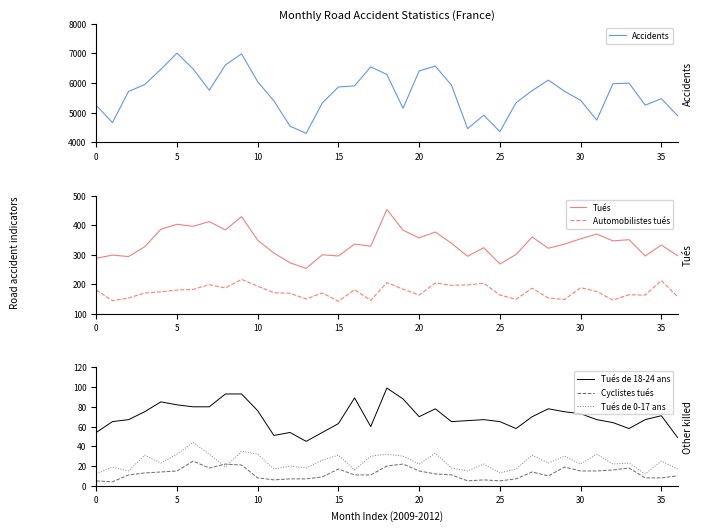

Reading left to right, transcribe all the data shown in this chart.

Accidents: 5247	4664	5714	5947	6461	7008	6478	5758	6611	6984	6043	5400	4545	4299	5326	5866	5904	6546	6288	5147	6408	6570	5929	4460	4912	4357	5333	5744	6098	5722	5415	4748	5976	5995	5253	5471	4900
Tués: 288	299	294	327	386	403	396	412	384	429	349	306	273	254	300	296	336	329	453	383	357	377	339	295	324	269	301	360	322	336	354	370	347	351	296	333	297
Automobilistes tués: 181	145	154	171	175	181	183	199	188	217	194	172	170	151	171	143	182	146	206	184	164	205	197	198	204	164	150	187	154	149	189	176	147	165	164	213	159
Tués de 18-24 ans: 54	65	67	75	85	82	80	80	93	93	76	51	54	45	54	63	89	60	99	88	70	78	65	66	67	65	58	70	78	75	73	67	64	58	67	71	49
Cyclistes tués: 5	4	11	13	14	15	25	18	22	21	8	6	7	7	9	17	11	11	20	22	15	12	11	5	6	5	7	14	10	19	15	15	16	18	8	8	10
Tués de 0-17 ans: 12	19	15	31	23	32	44	32	19	35	32	17	20	18	26	31	16	30	32	30	22	33	18	15	22	13	17	31	23	30	22	32	22	23	12	25	17